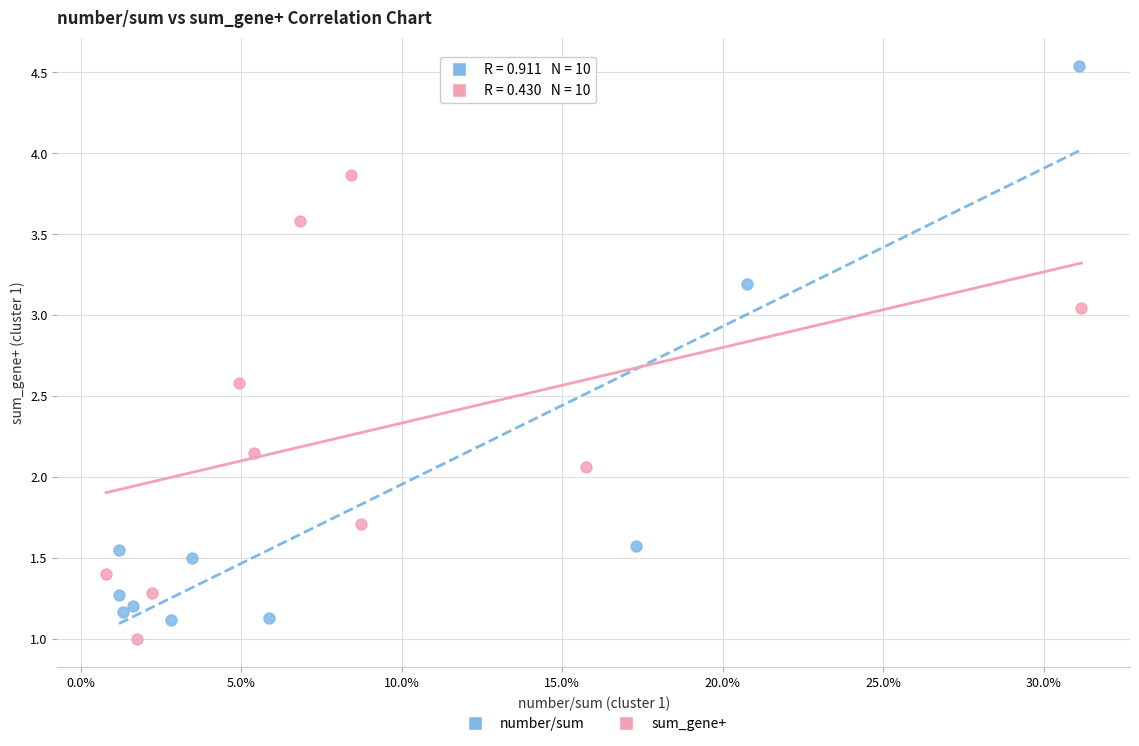

Which series has the largest Y range (max minus min)?

number/sum